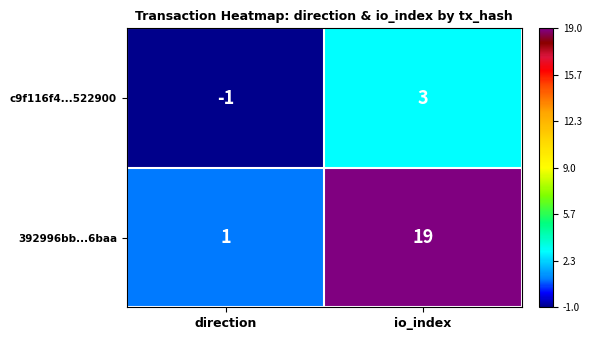

Count the number of data series in this chart.

2